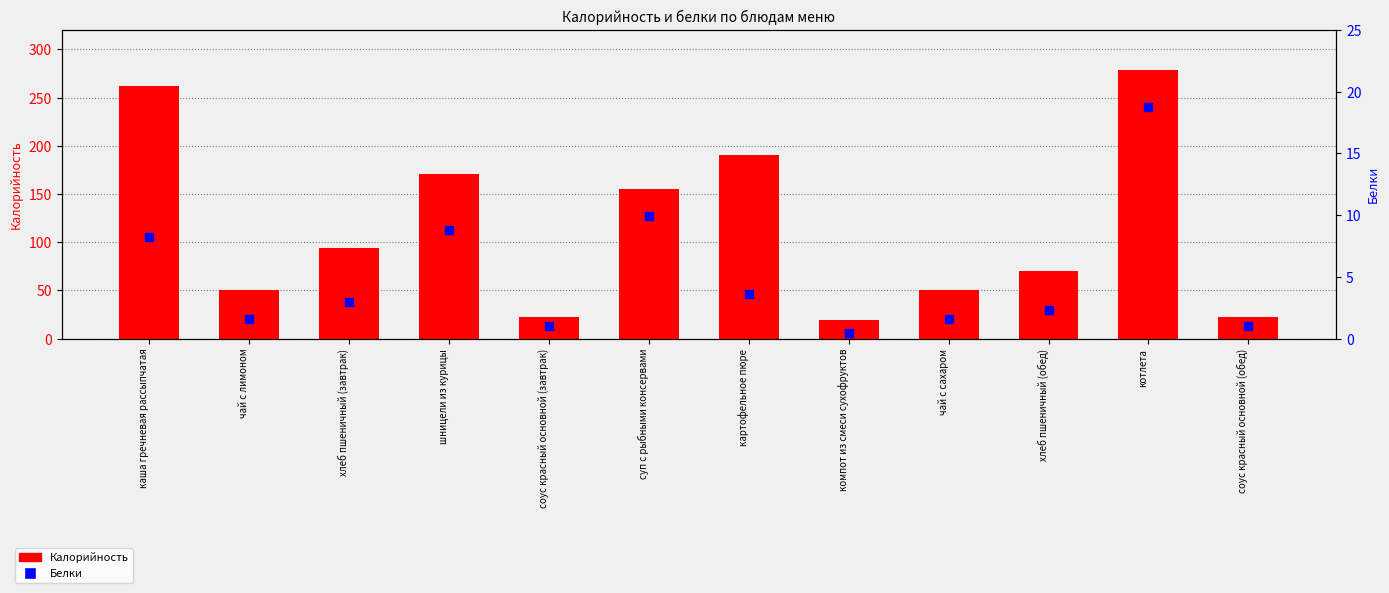

At how many categories does at least one series exceed 25?

9